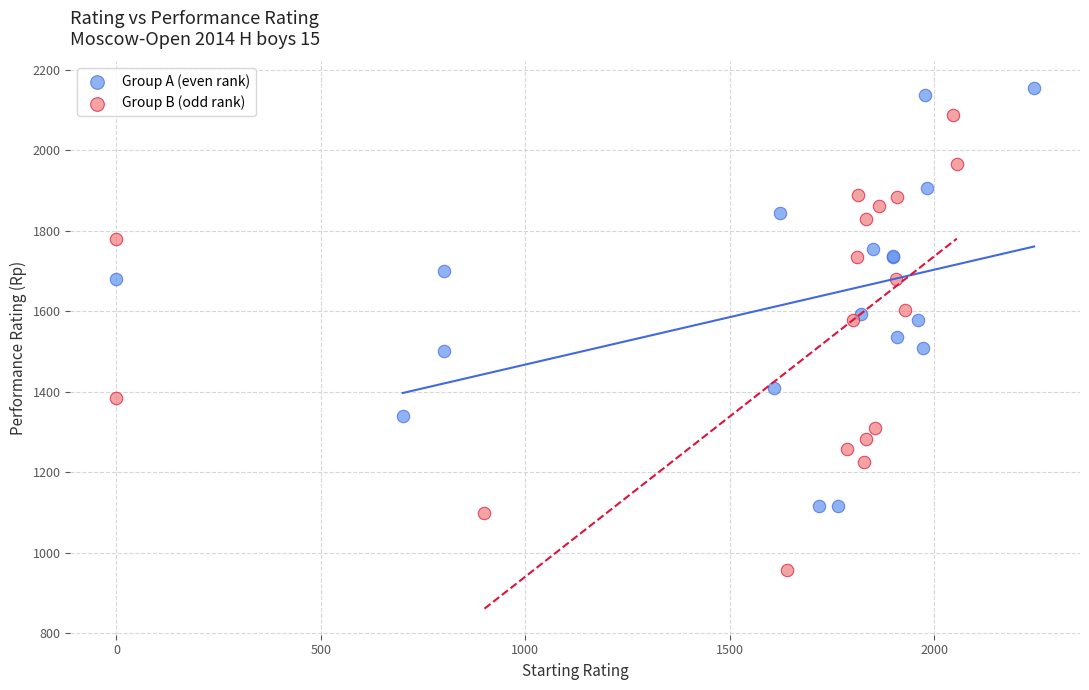

Which series has the widest spread of Y values?

Group B (odd rank)